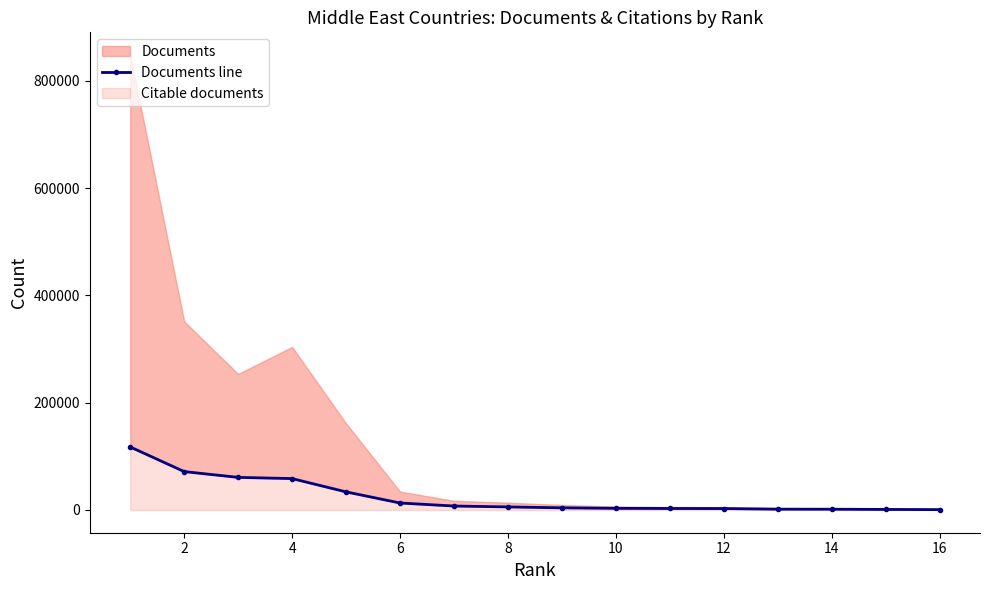

What is the difference between the maximum and minimum values?

116804